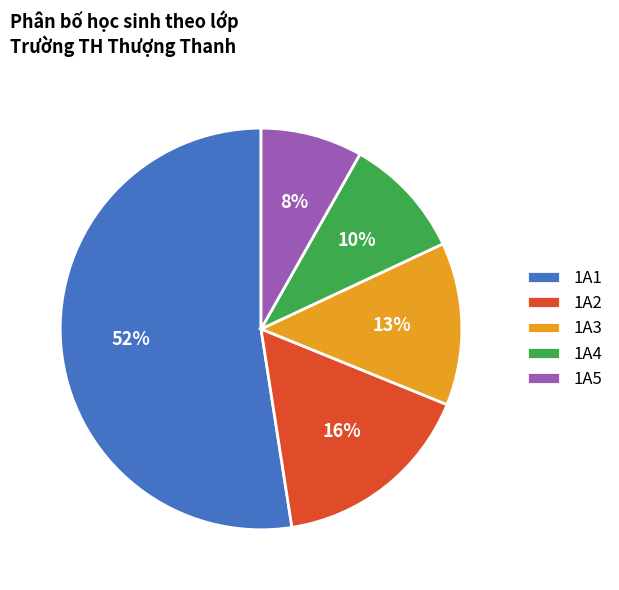

To the nearest percent, what percentage of the pie is 1A5?

8%